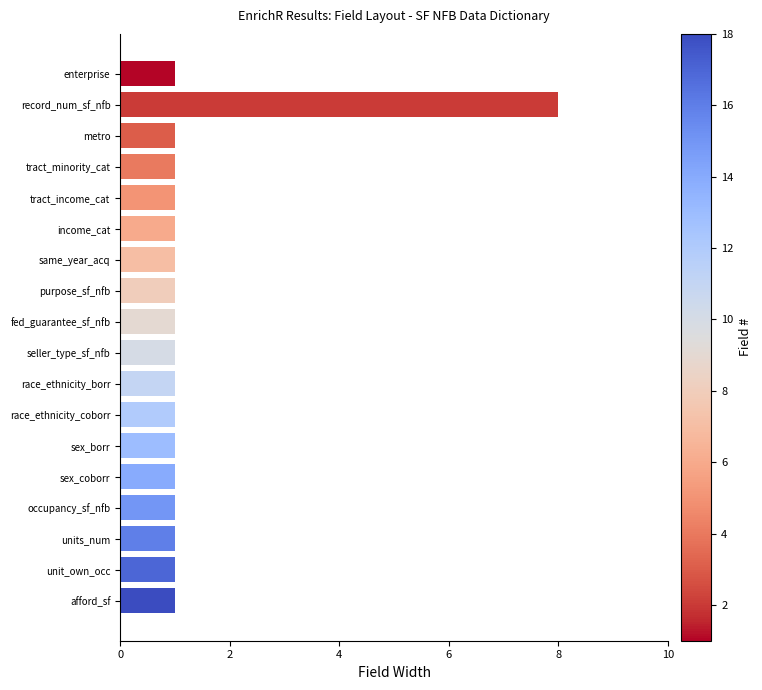

Reading bottom to top, extract all data points from this chart.

1	1	1	1	1	1	1	1	1	1	1	1	1	1	1	1	8	1